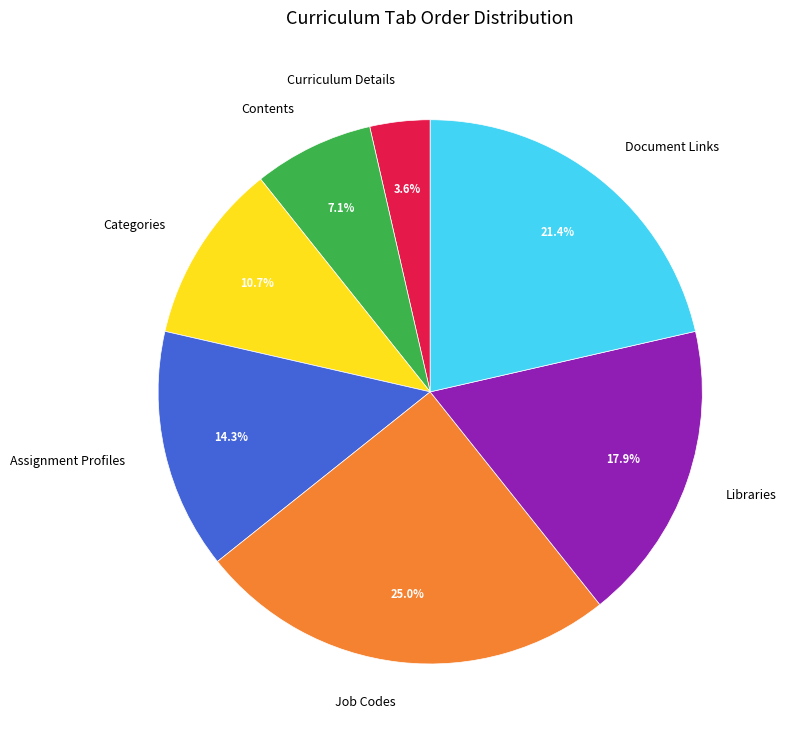

Which category has the smallest portion of the pie?

Curriculum Details